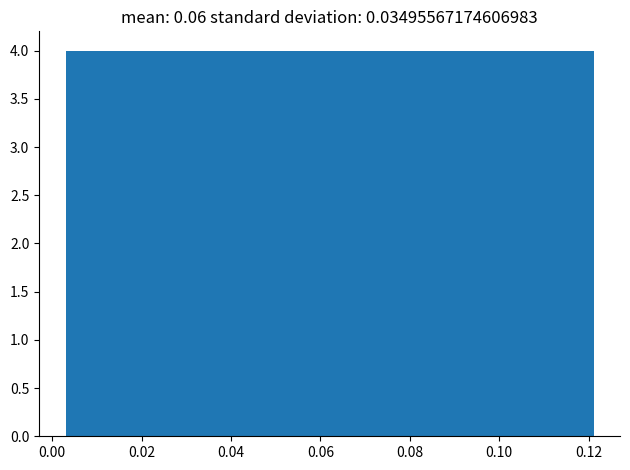

How tall is the bar that spans 0.074 to 0.086 on the x-axis? Neither the bar edges nor the heights are printed on the chart, so give them approximately, as read against the axes.

4